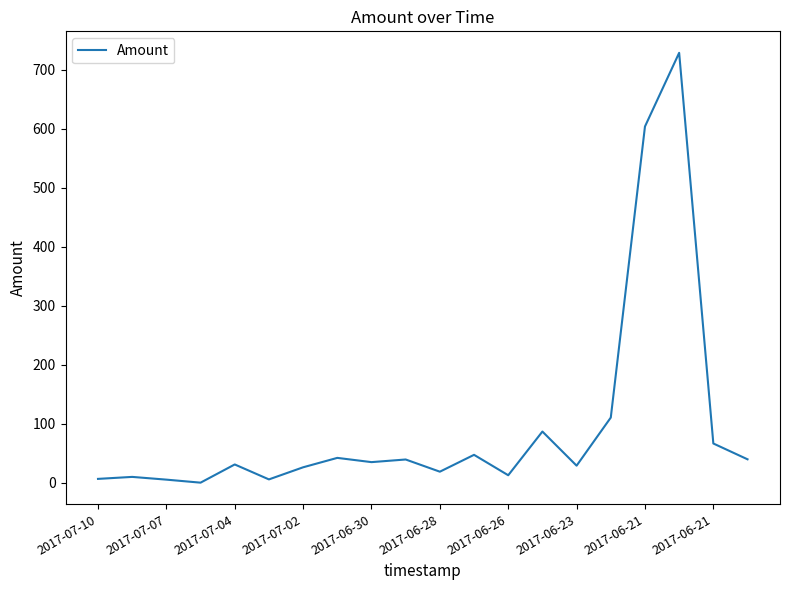

What is the greatest value displayed?

728.7